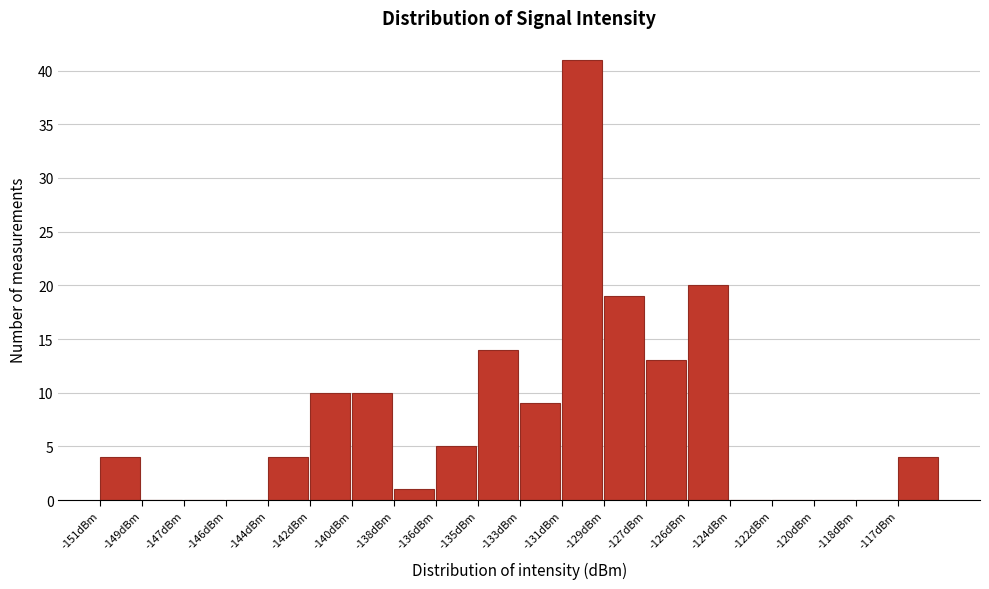

Reading right to left, list all the values displayed in this chart.

-117dBm=4	-118dBm=0	-120dBm=0	-122dBm=0	-124dBm=0	-126dBm=20	-127dBm=13	-129dBm=19	-131dBm=41	-133dBm=9	-135dBm=14	-136dBm=5	-138dBm=1	-140dBm=10	-142dBm=10	-144dBm=4	-146dBm=0	-147dBm=0	-149dBm=0	-151dBm=4